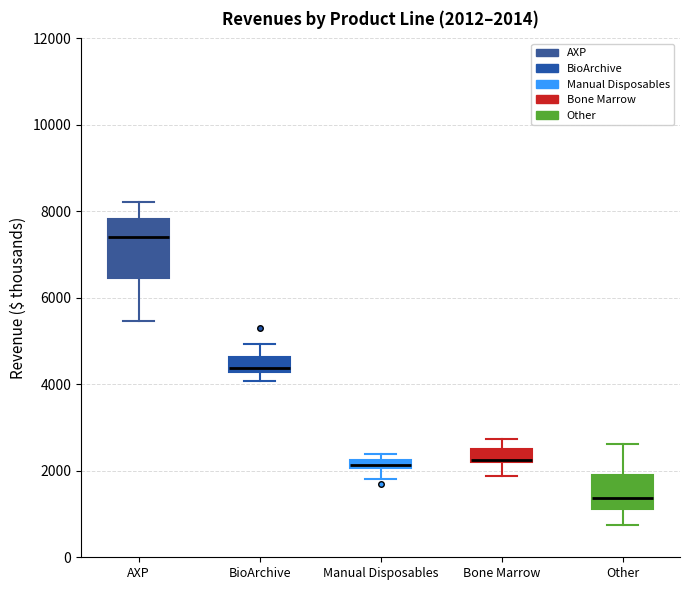

Which box's median line is the lowest?

Other